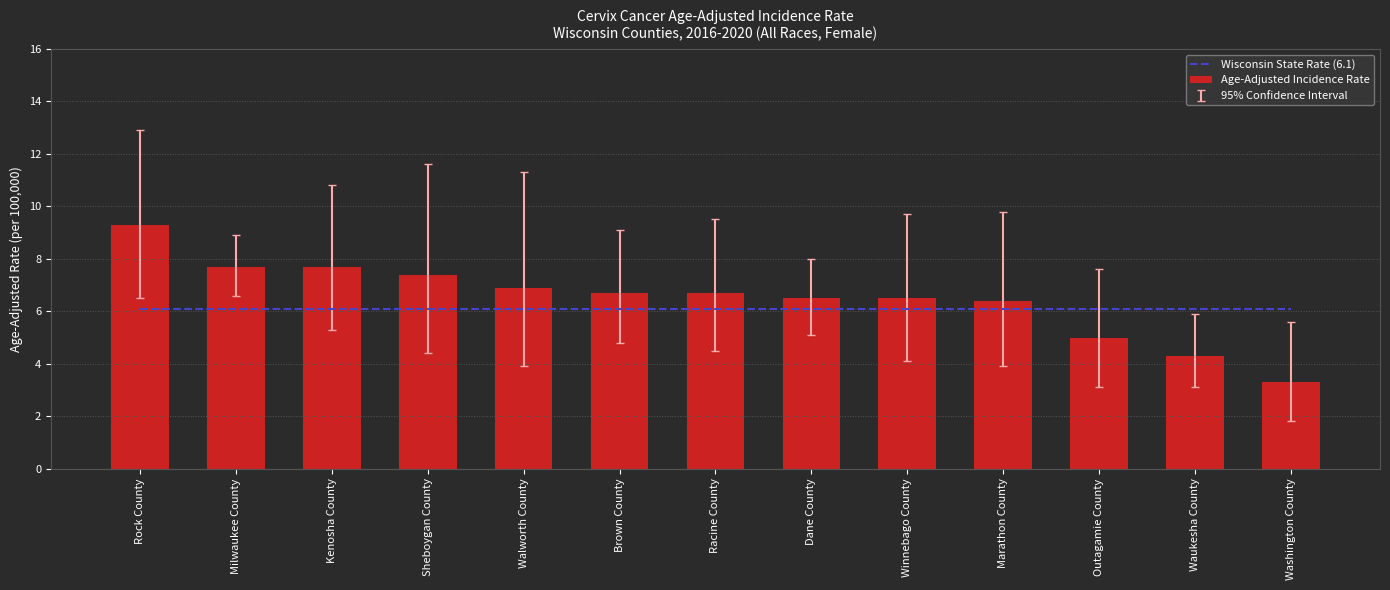

Which series changed the most between Rock County and Brown County?

Age-Adjusted Incidence Rate